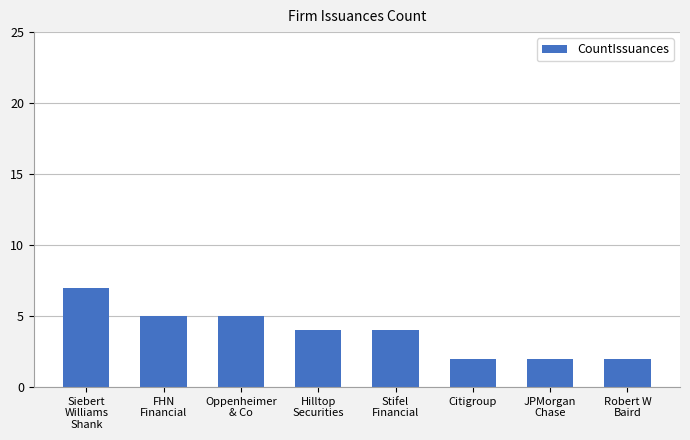

What is the sum of all values?

31